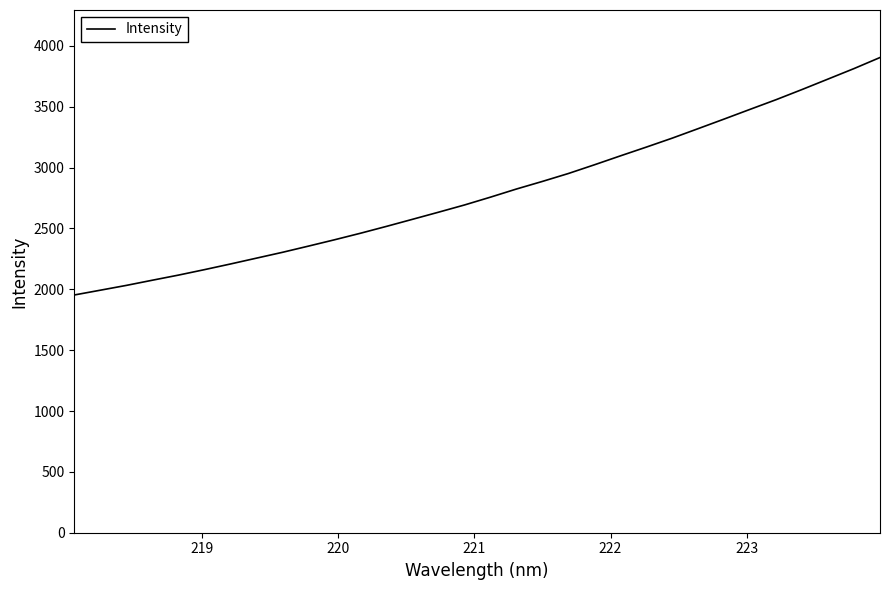

What is the difference between the maximum and minimum values?

1951.4